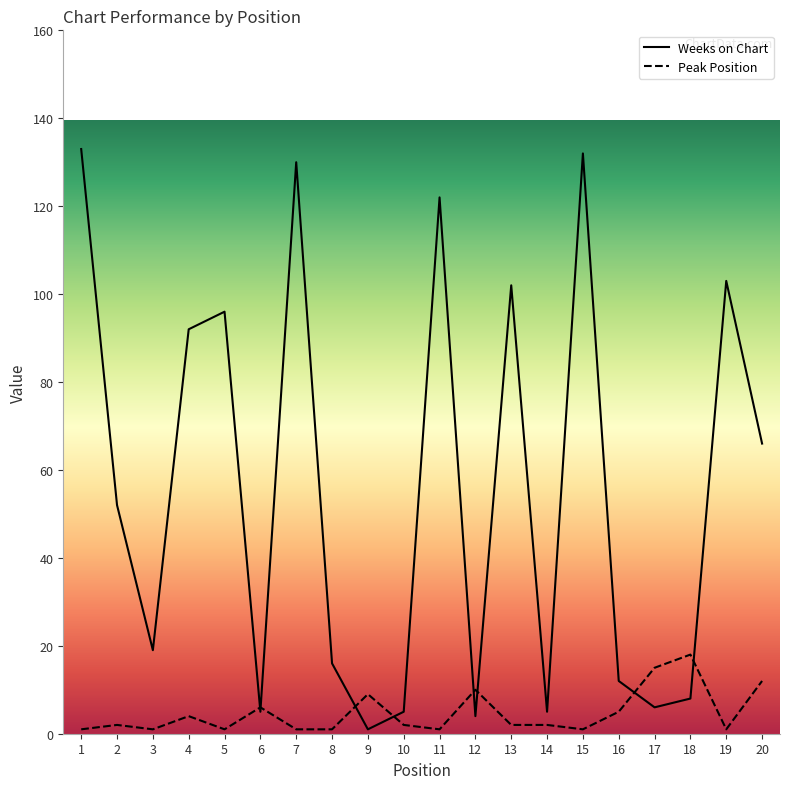

Between which two adjacent categories do Weeks on Chart and Peak Position first intersect?

5 and 6